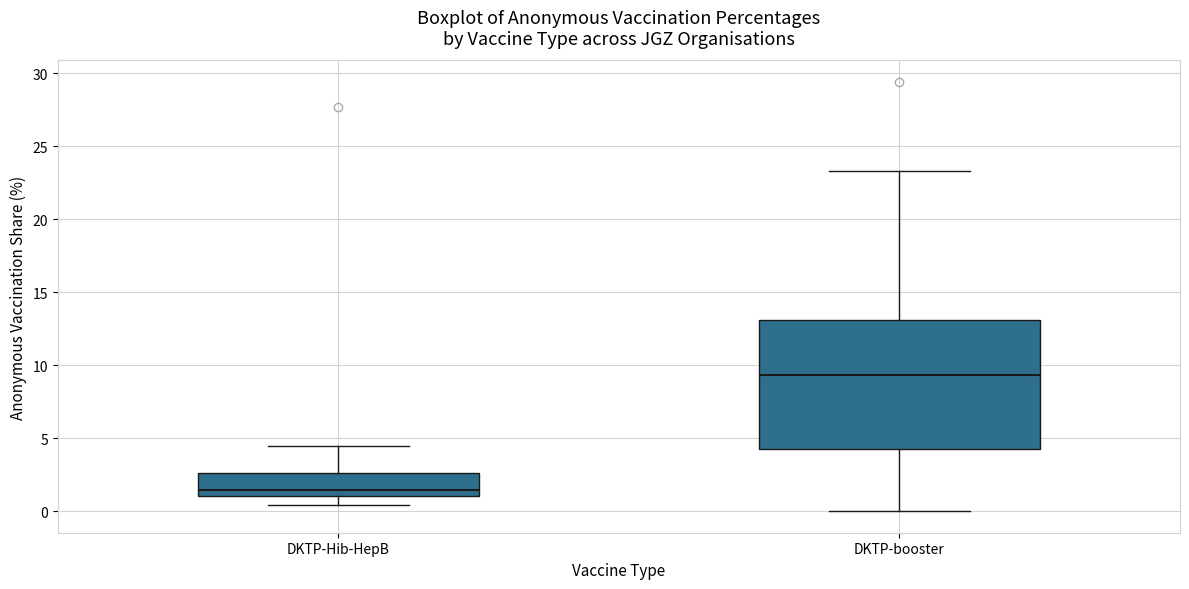

Which box's median line is the lowest?

DKTP-Hib-HepB